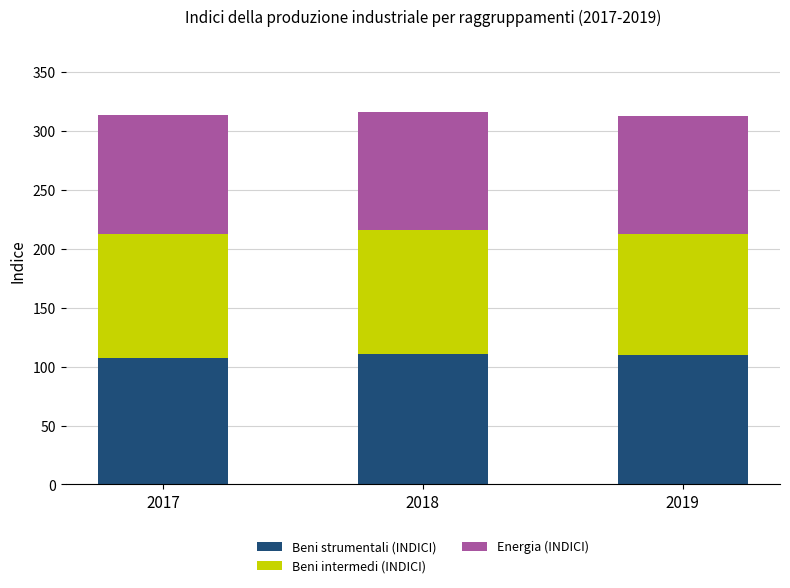

What is the highest value of the Beni strumentali (INDICI) series?

110.9